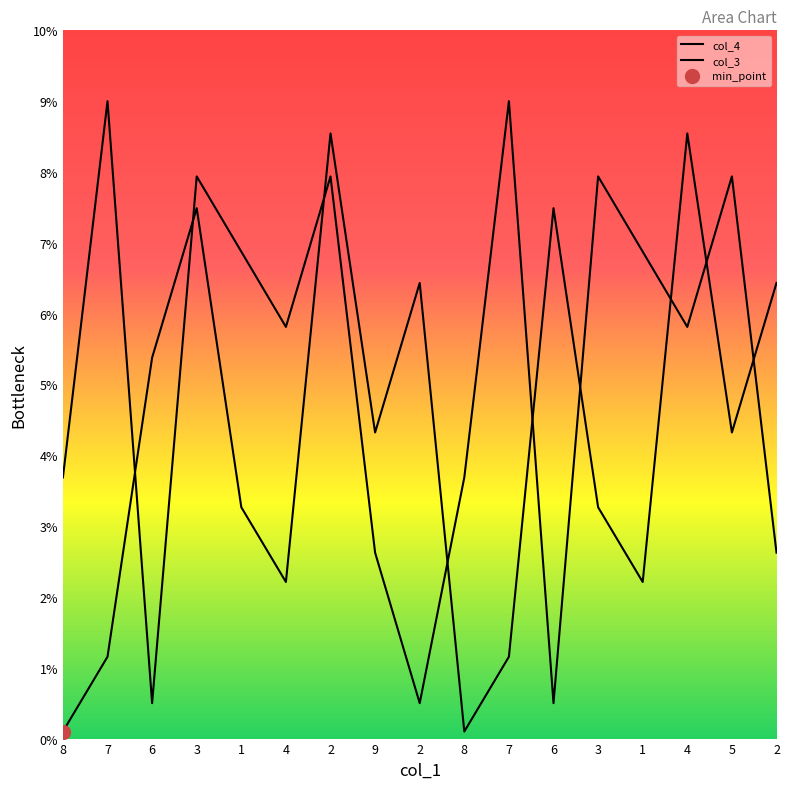

At 5, list the series in order from largest to smallest.

col_3, col_4